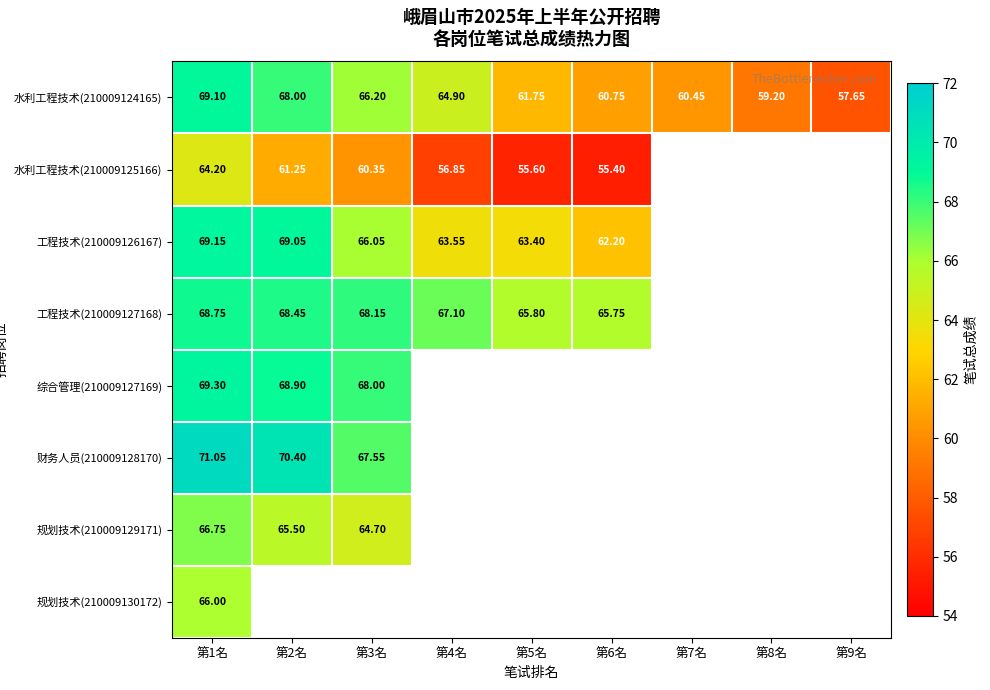

List the series in order of their peak value, highest first.

财务人员(210009128170), 综合管理(210009127169), 工程技术(210009126167), 水利工程技术(210009124165), 工程技术(210009127168), 规划技术(210009129171), 规划技术(210009130172), 水利工程技术(210009125166)